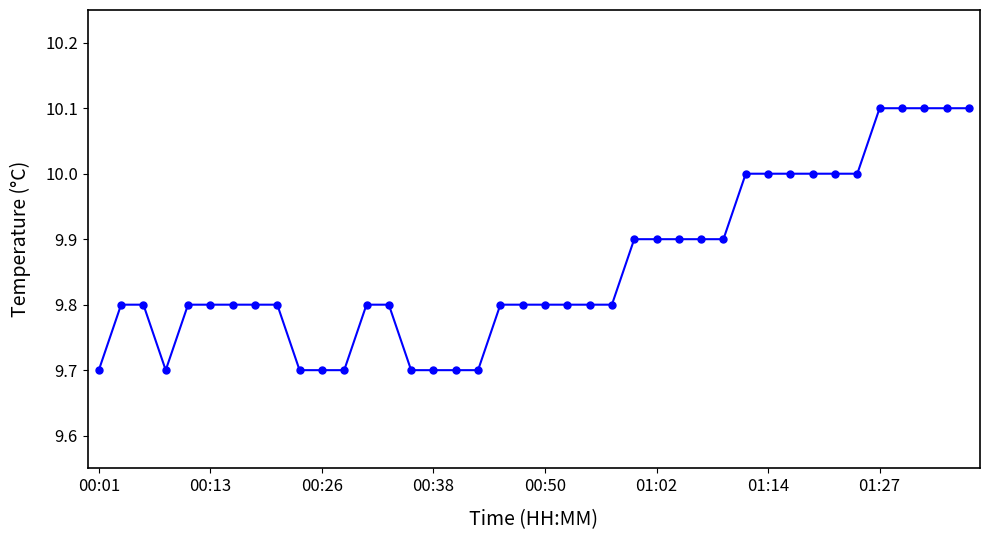

What is the value of the 11th point from the left?

9.7